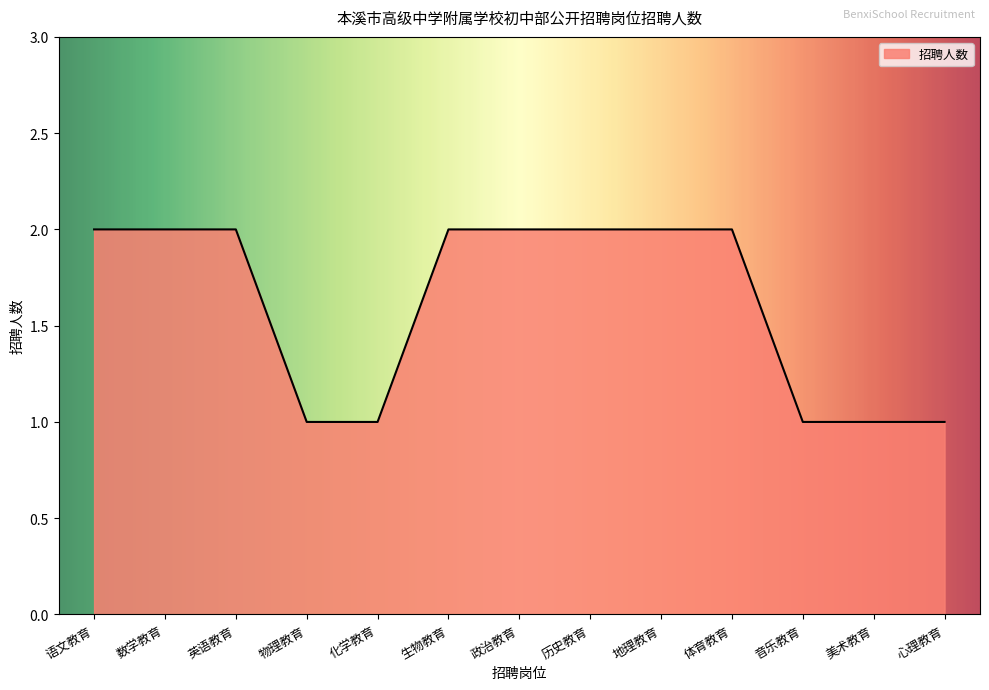

Count the values in the range 1 to 2.

13